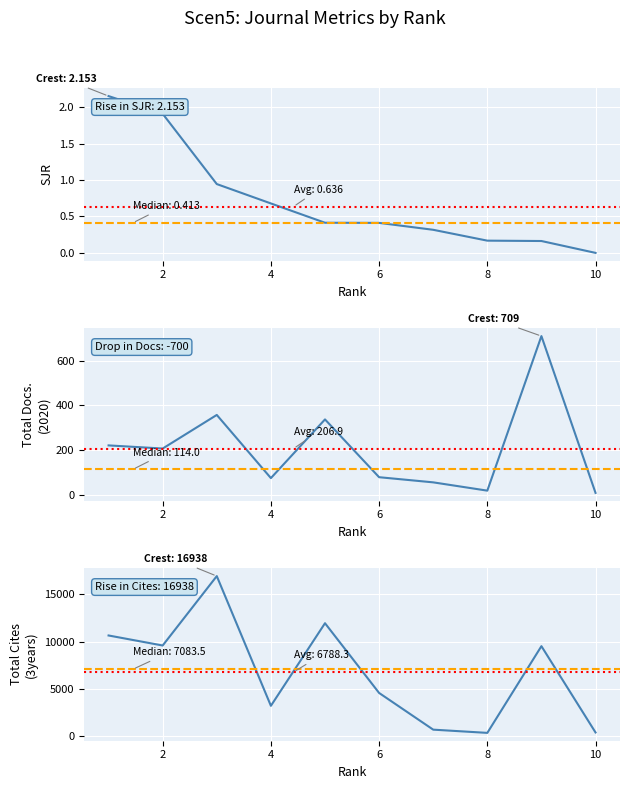

What is the approximate value of SJR at 9?

0.2